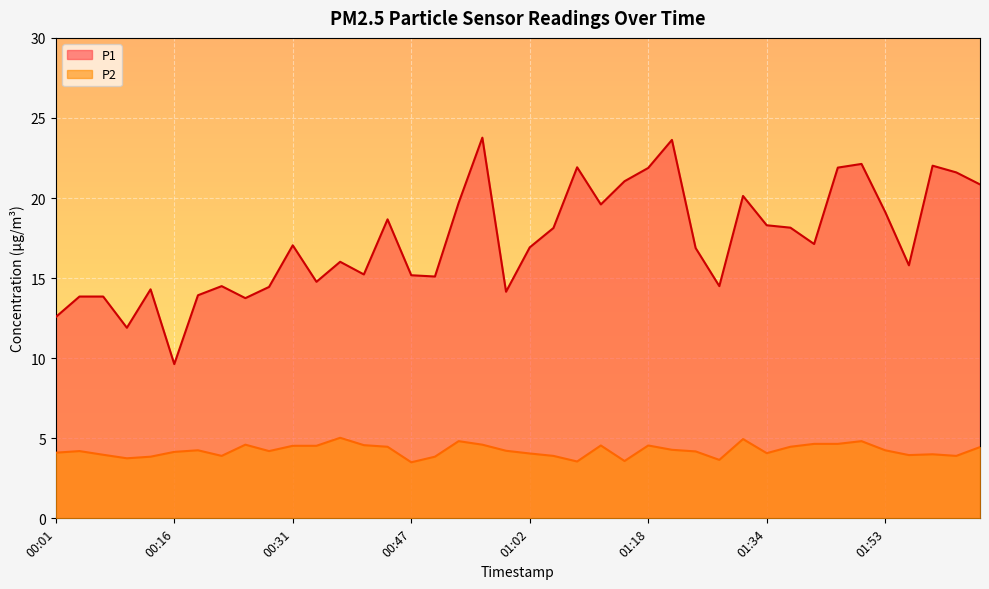

Is the value of P2 at 00:47 greater than the value of P1 at 00:41?

No